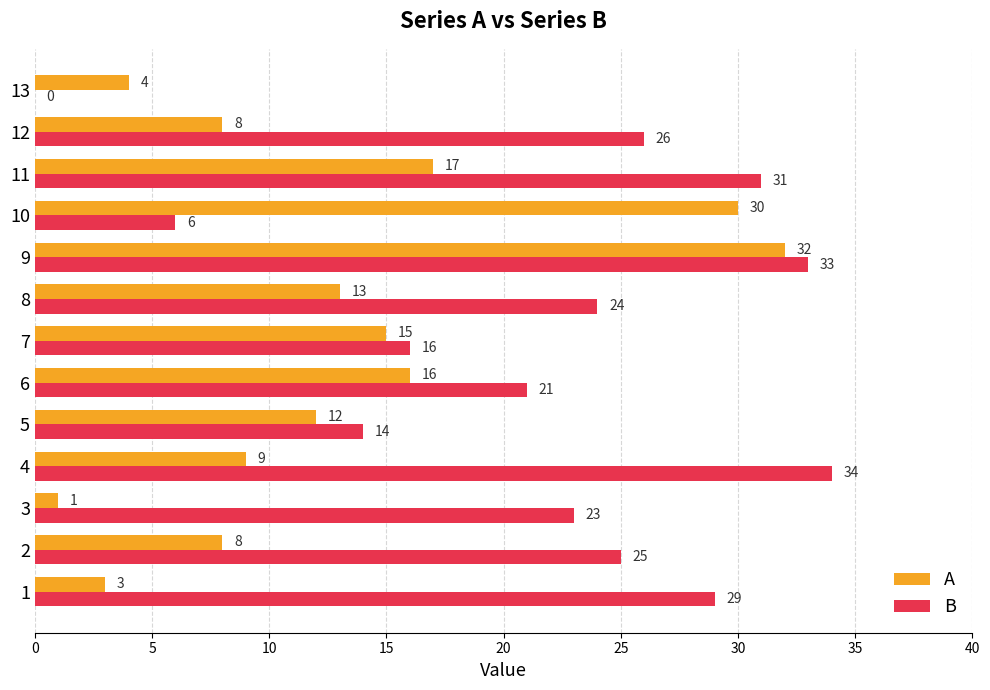

Which series has the widest spread of values?

B